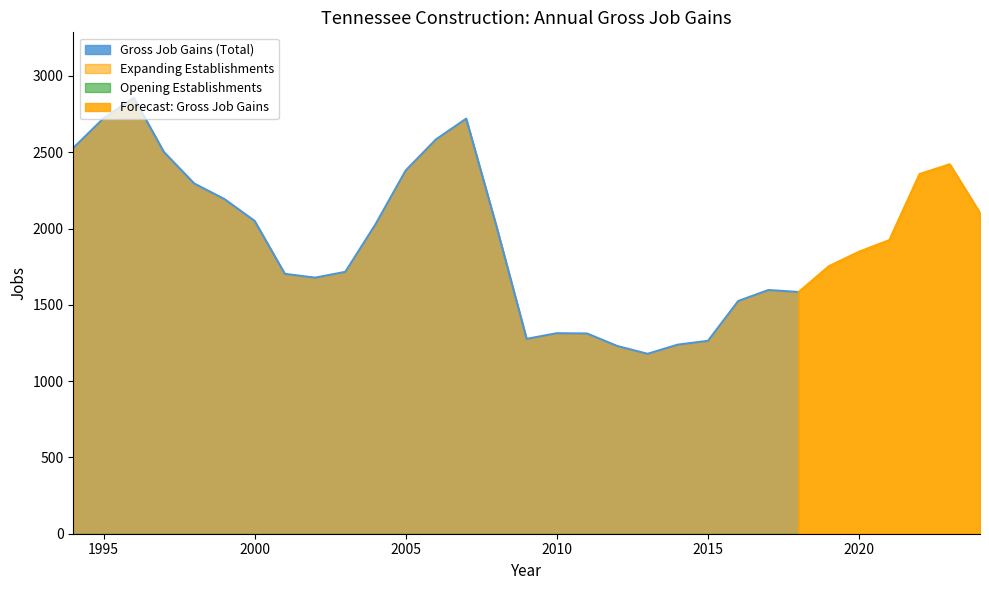

What is the total value across all series at 1994?

5056